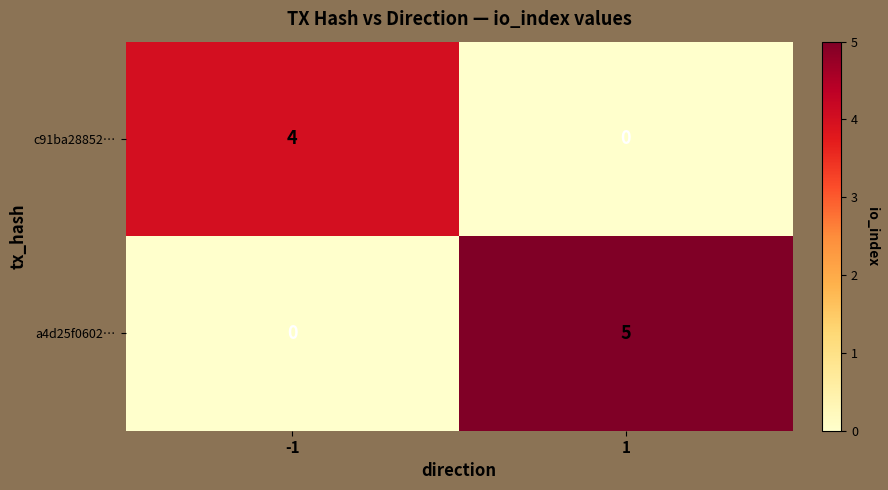

What is the spread (max minus min) of values at -1?

4